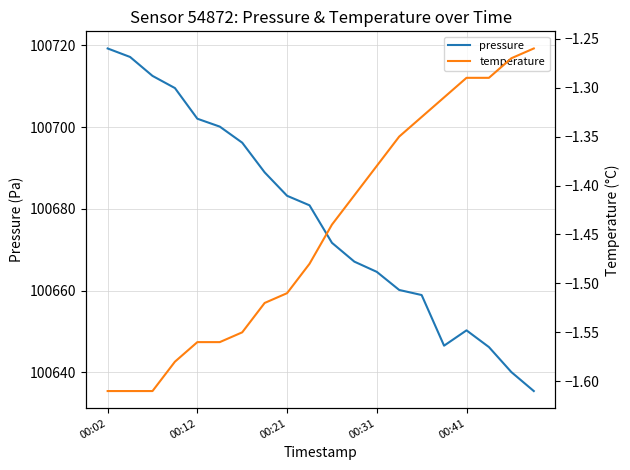

Which category has the highest value in the pressure series?

00:02